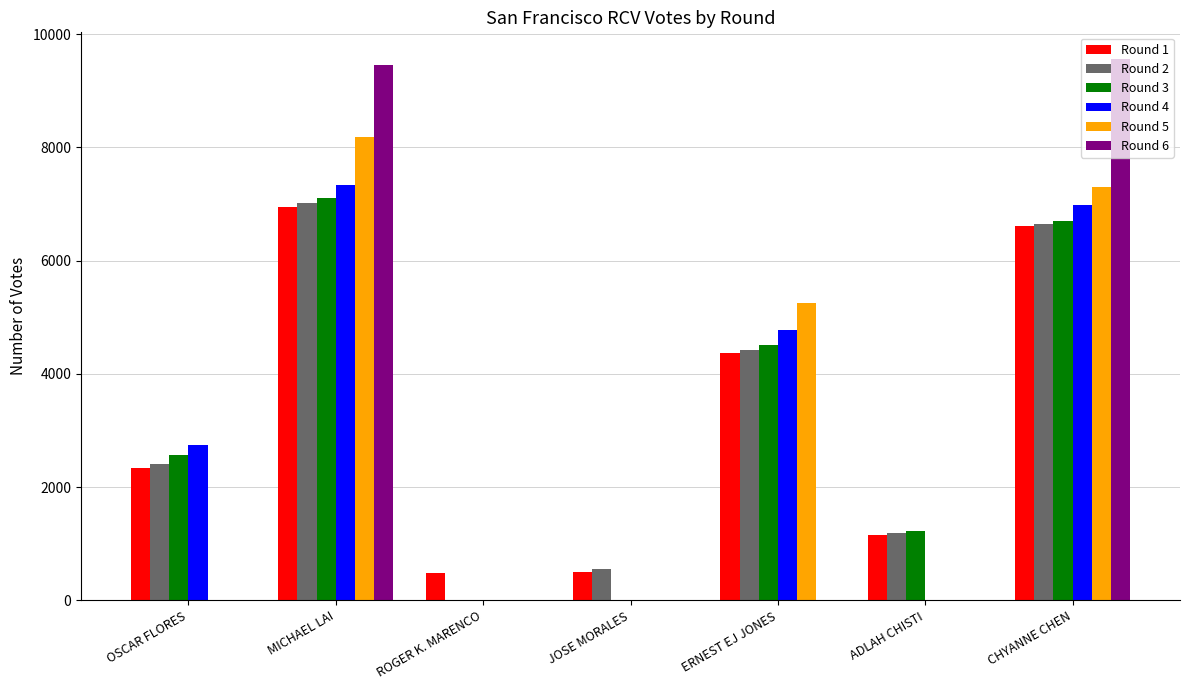

Which series changed the most between JOSE MORALES and ERNEST EJ JONES?

Round 5